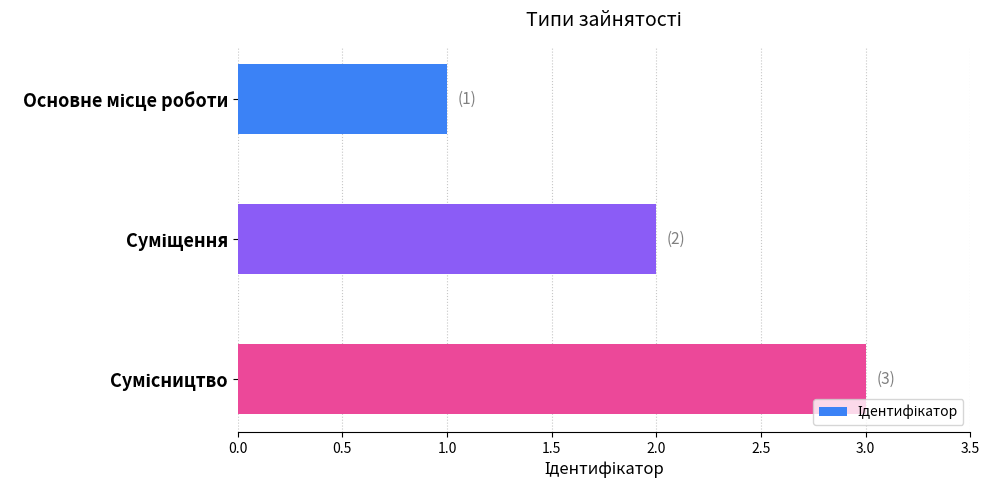

How many distinct data groups are displayed?

1